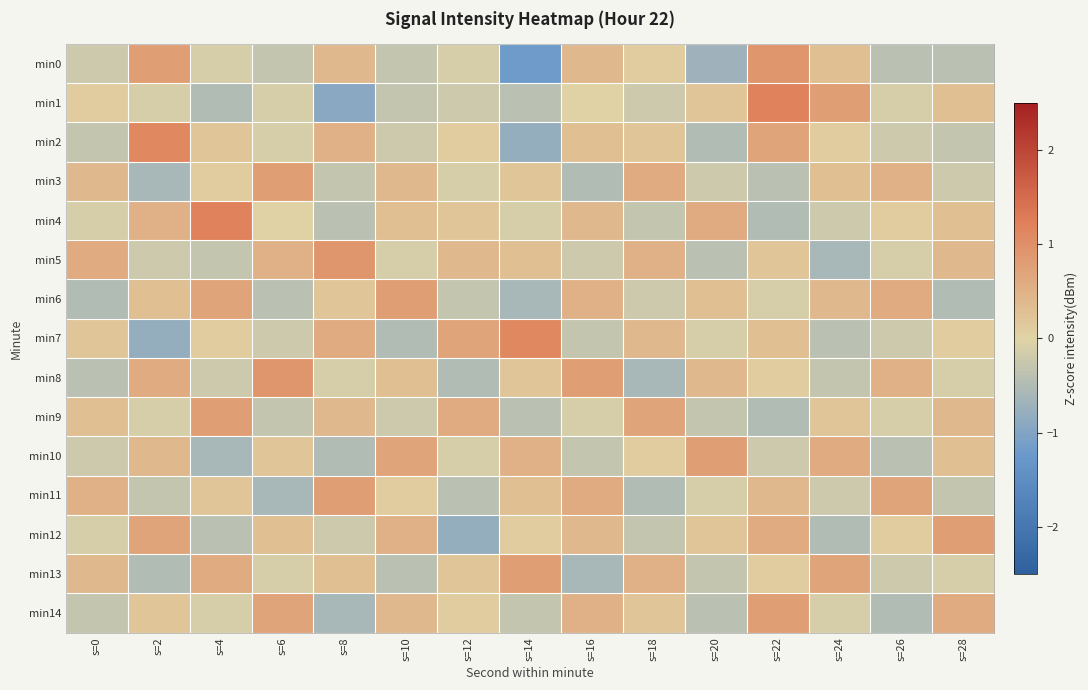

Reading left to right, list all the values displayed in this chart.

min0: s=0=-0.2	s=2=0.8	s=4=-0.1	s=6=-0.3	s=8=0.4	s=10=-0.3	s=12=-0.1	s=14=-1.2	s=16=0.4	s=18=0.1	s=20=-0.7	s=22=0.9	s=24=0.3	s=26=-0.4	s=28=-0.4
min1: s=0=0.1	s=2=-0.1	s=4=-0.5	s=6=-0.1	s=8=-0.9	s=10=-0.3	s=12=-0.2	s=14=-0.4	s=16=0.0	s=18=-0.2	s=20=0.2	s=22=1.2	s=24=0.8	s=26=-0.1	s=28=0.3
min2: s=0=-0.3	s=2=1.1	s=4=0.2	s=6=-0.1	s=8=0.5	s=10=-0.2	s=12=0.1	s=14=-0.8	s=16=0.3	s=18=0.2	s=20=-0.5	s=22=0.7	s=24=0.1	s=26=-0.2	s=28=-0.3
min3: s=0=0.4	s=2=-0.6	s=4=0.1	s=6=0.8	s=8=-0.3	s=10=0.4	s=12=-0.1	s=14=0.2	s=16=-0.5	s=18=0.6	s=20=-0.2	s=22=-0.4	s=24=0.3	s=26=0.5	s=28=-0.2
min4: s=0=-0.1	s=2=0.5	s=4=1.2	s=6=0.0	s=8=-0.4	s=10=0.3	s=12=0.2	s=14=-0.1	s=16=0.4	s=18=-0.3	s=20=0.6	s=22=-0.5	s=24=-0.2	s=26=0.1	s=28=0.3
min5: s=0=0.6	s=2=-0.2	s=4=-0.3	s=6=0.5	s=8=0.9	s=10=-0.1	s=12=0.4	s=14=0.3	s=16=-0.2	s=18=0.5	s=20=-0.4	s=22=0.2	s=24=-0.6	s=26=-0.1	s=28=0.4
min6: s=0=-0.5	s=2=0.3	s=4=0.7	s=6=-0.4	s=8=0.2	s=10=0.8	s=12=-0.3	s=14=-0.6	s=16=0.5	s=18=-0.2	s=20=0.3	s=22=-0.1	s=24=0.4	s=26=0.6	s=28=-0.5
min7: s=0=0.2	s=2=-0.8	s=4=0.1	s=6=-0.2	s=8=0.6	s=10=-0.5	s=12=0.7	s=14=1.1	s=16=-0.3	s=18=0.4	s=20=-0.1	s=22=0.3	s=24=-0.4	s=26=-0.2	s=28=0.1
min8: s=0=-0.4	s=2=0.6	s=4=-0.2	s=6=0.9	s=8=-0.1	s=10=0.3	s=12=-0.5	s=14=0.2	s=16=0.8	s=18=-0.6	s=20=0.4	s=22=0.1	s=24=-0.3	s=26=0.5	s=28=-0.1
min9: s=0=0.3	s=2=-0.1	s=4=0.8	s=6=-0.3	s=8=0.4	s=10=-0.2	s=12=0.6	s=14=-0.4	s=16=-0.1	s=18=0.7	s=20=-0.3	s=22=-0.5	s=24=0.2	s=26=-0.1	s=28=0.4
min10: s=0=-0.2	s=2=0.4	s=4=-0.6	s=6=0.2	s=8=-0.5	s=10=0.7	s=12=-0.1	s=14=0.5	s=16=-0.3	s=18=0.1	s=20=0.8	s=22=-0.2	s=24=0.6	s=26=-0.4	s=28=0.3
min11: s=0=0.5	s=2=-0.3	s=4=0.2	s=6=-0.6	s=8=0.8	s=10=0.1	s=12=-0.4	s=14=0.3	s=16=0.6	s=18=-0.5	s=20=-0.1	s=22=0.4	s=24=-0.2	s=26=0.7	s=28=-0.3
min12: s=0=-0.1	s=2=0.7	s=4=-0.4	s=6=0.3	s=8=-0.2	s=10=0.5	s=12=-0.8	s=14=0.1	s=16=0.4	s=18=-0.3	s=20=0.2	s=22=0.6	s=24=-0.5	s=26=0.1	s=28=0.8
min13: s=0=0.4	s=2=-0.5	s=4=0.6	s=6=-0.1	s=8=0.3	s=10=-0.4	s=12=0.2	s=14=0.8	s=16=-0.6	s=18=0.5	s=20=-0.3	s=22=0.1	s=24=0.7	s=26=-0.2	s=28=-0.1
min14: s=0=-0.3	s=2=0.2	s=4=-0.1	s=6=0.7	s=8=-0.6	s=10=0.4	s=12=0.1	s=14=-0.3	s=16=0.5	s=18=0.2	s=20=-0.4	s=22=0.8	s=24=-0.1	s=26=-0.5	s=28=0.6